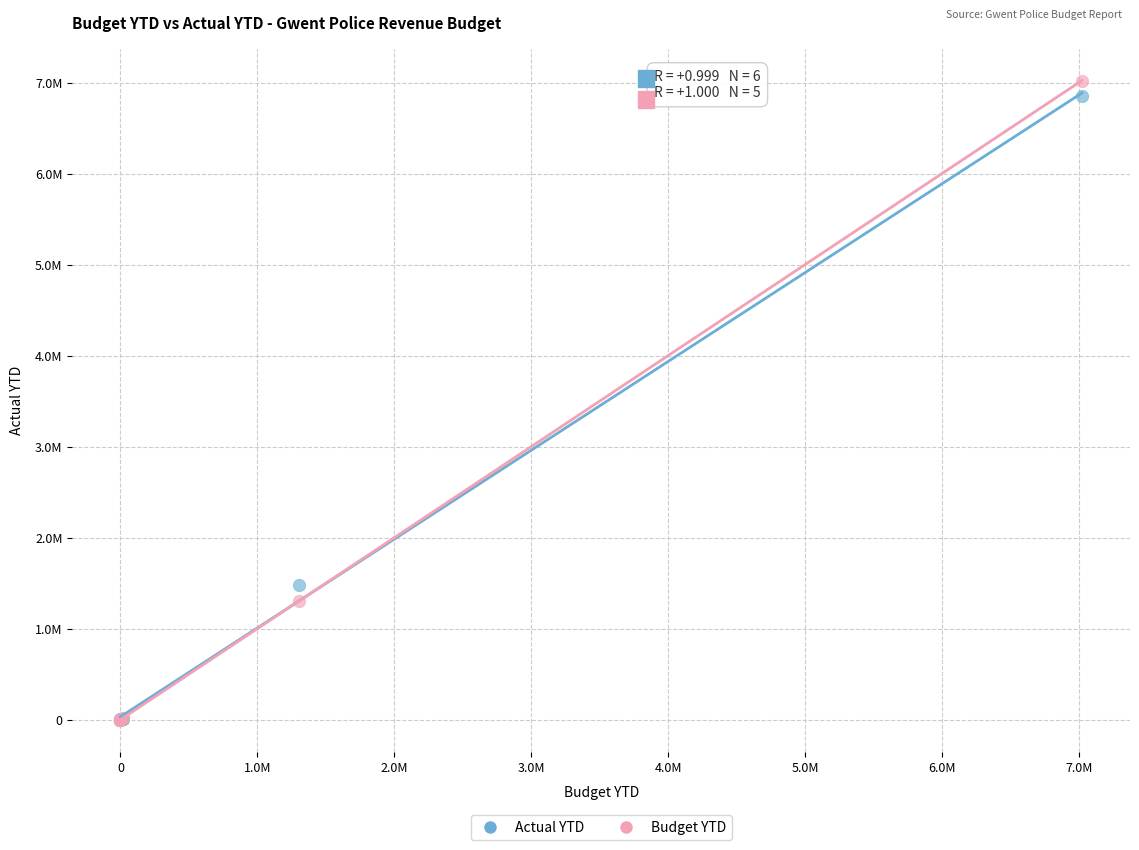

What are all the series names shown in the legend?

Actual YTD, Budget YTD